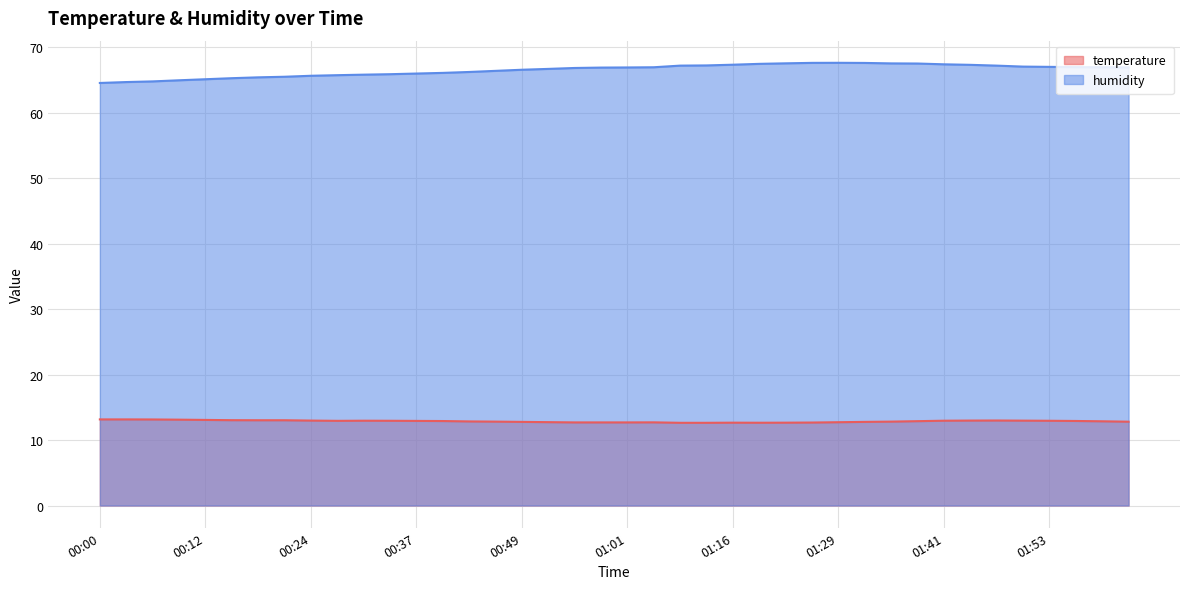

List the series in order of their overall mean, lowest first.

temperature, humidity